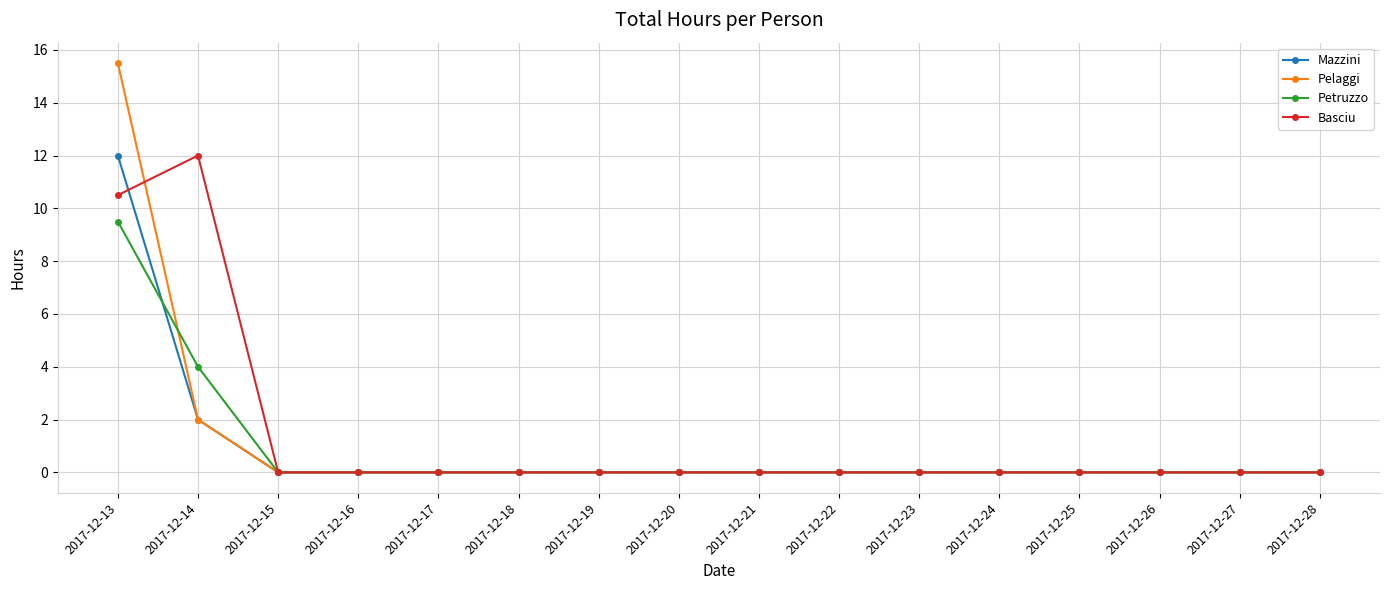

What are all the series names shown in the legend?

Mazzini, Pelaggi, Petruzzo, Basciu